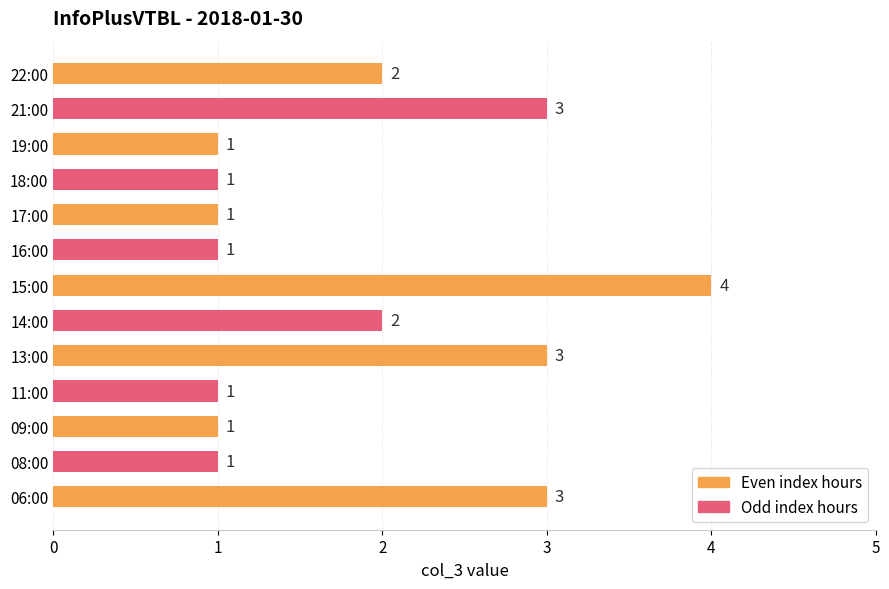

What is the maximum value shown in the chart?

4